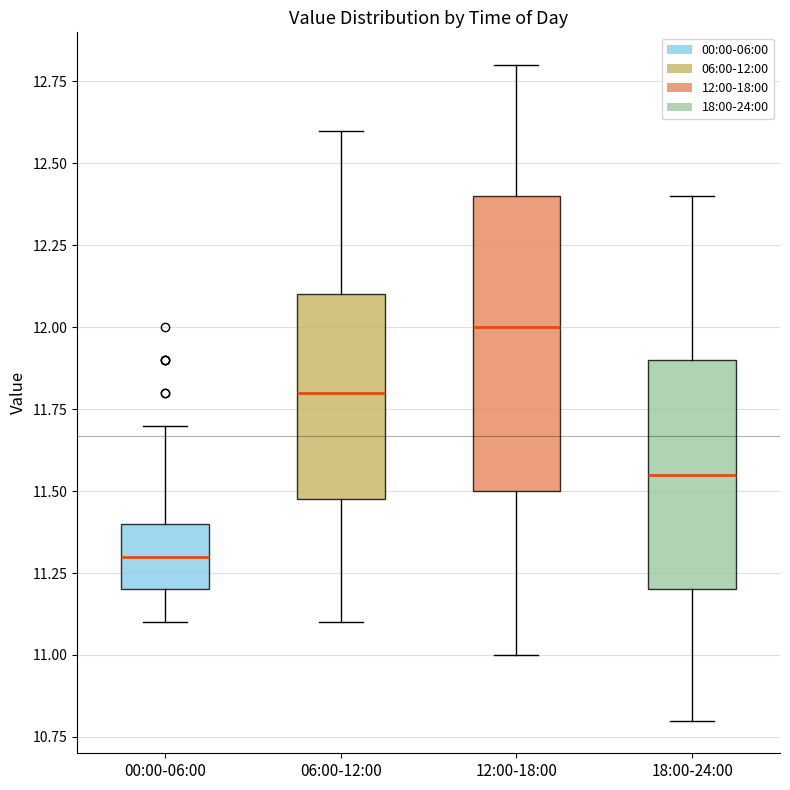

Where does the lower whisker of the box for 06:00-12:00 end on the y-axis? The values are not printed on the chart, so give them approximately, as read against the axis.

11.10